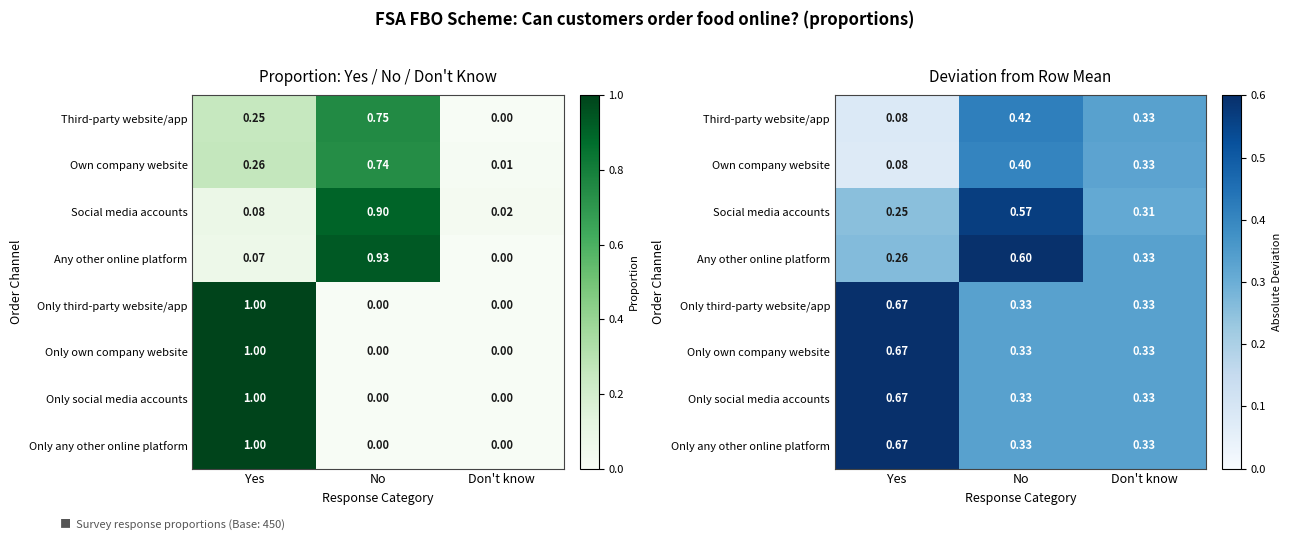

Rank the categories by Only own company website value from lowest to highest.

No, Don't know, Yes